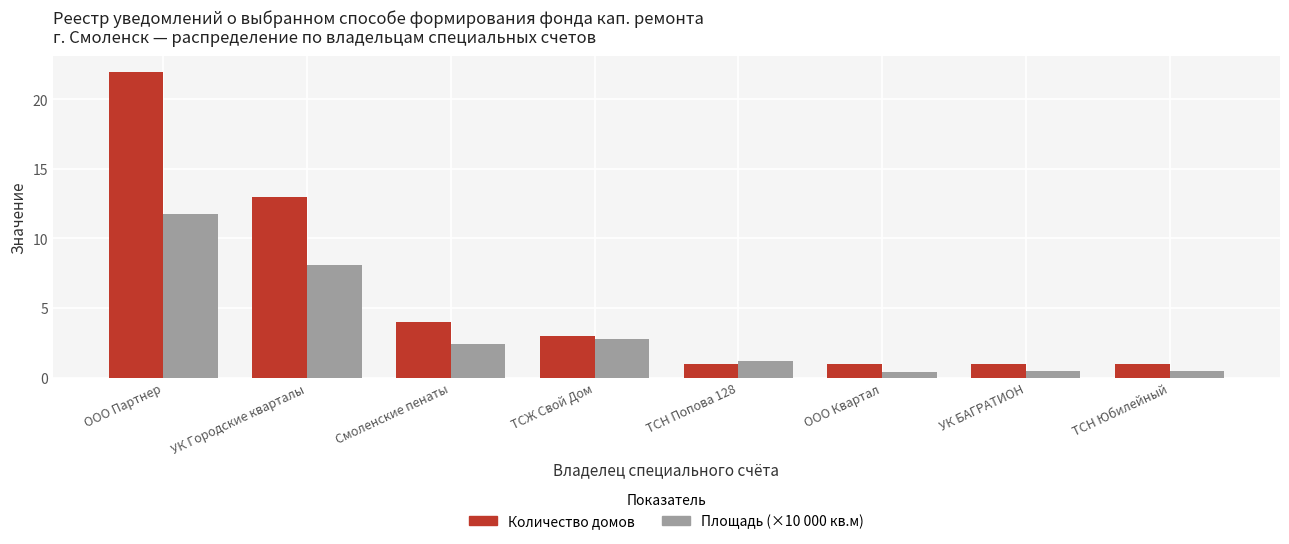

At which category is the sum across all series the highest?

ООО Партнер